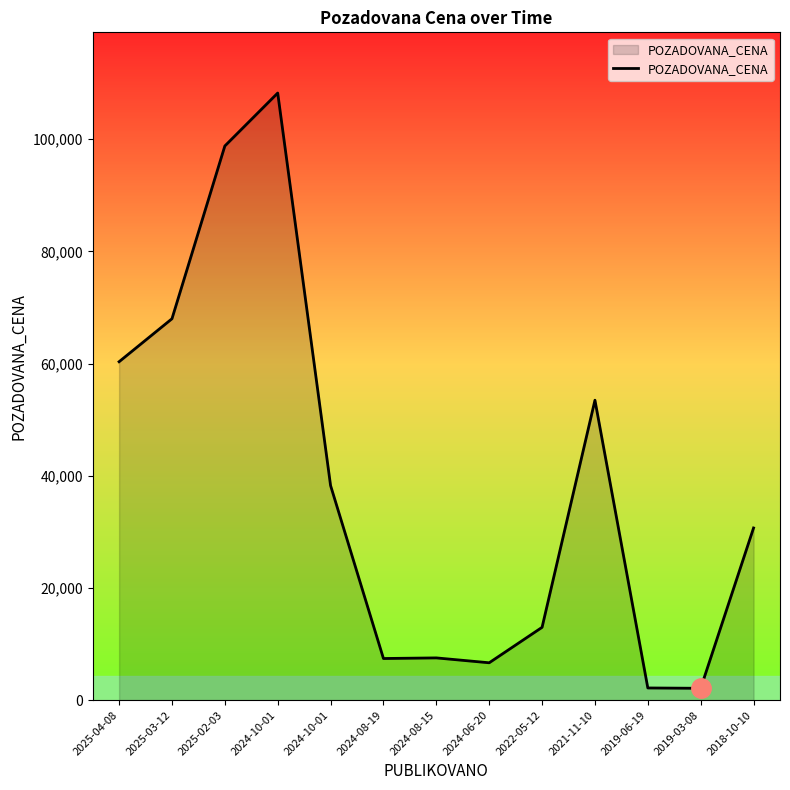

How many values are below 30682?

6